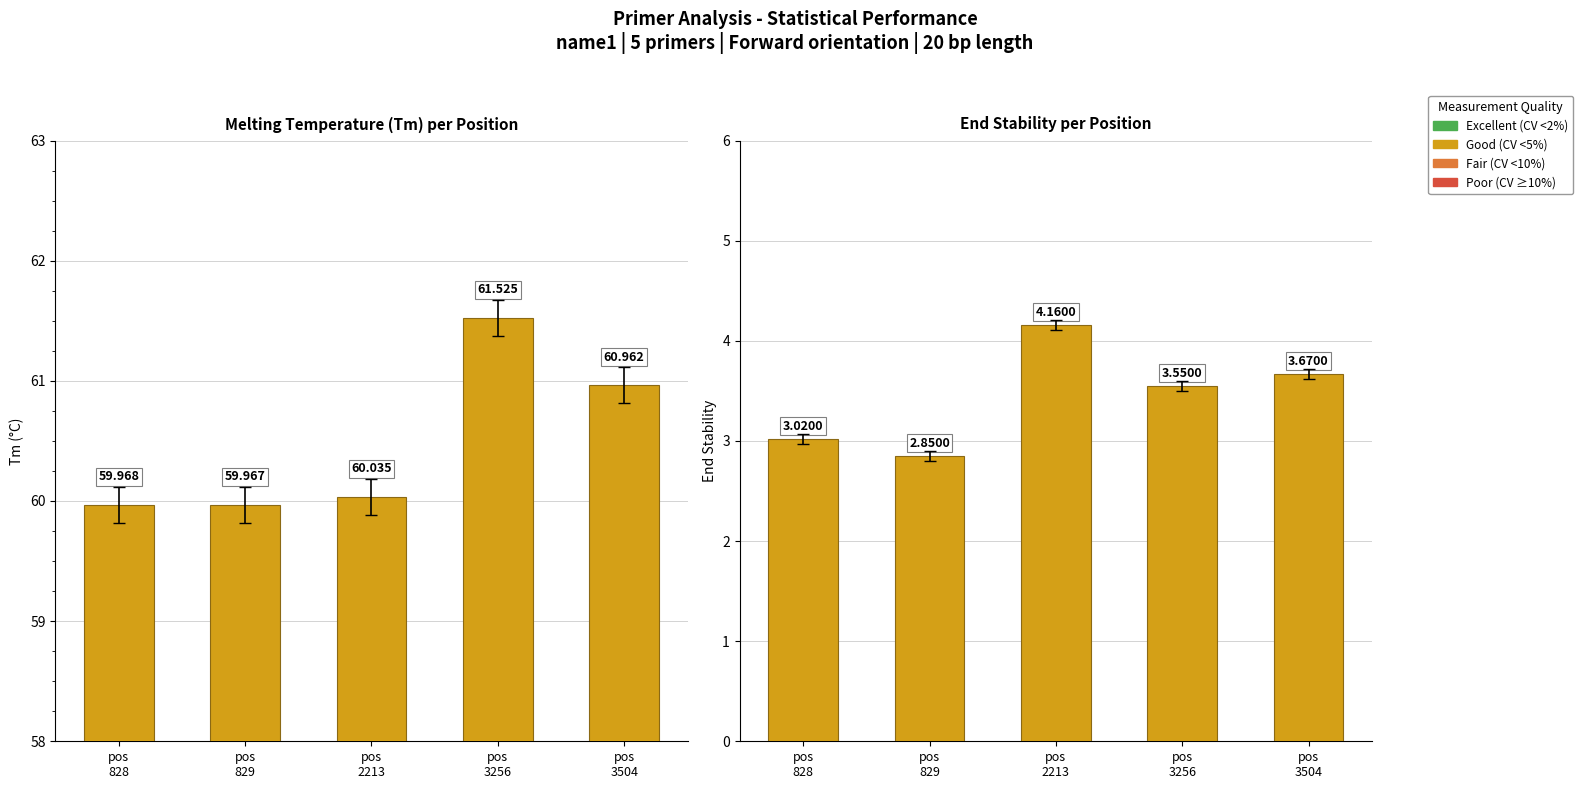

How many bars are there in each group?

2